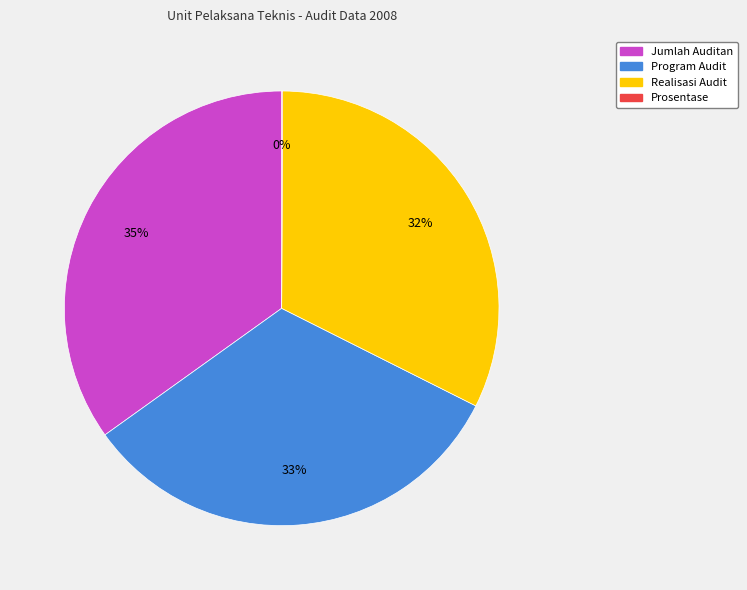

Which category has the biggest portion of the pie?

Jumlah Auditan